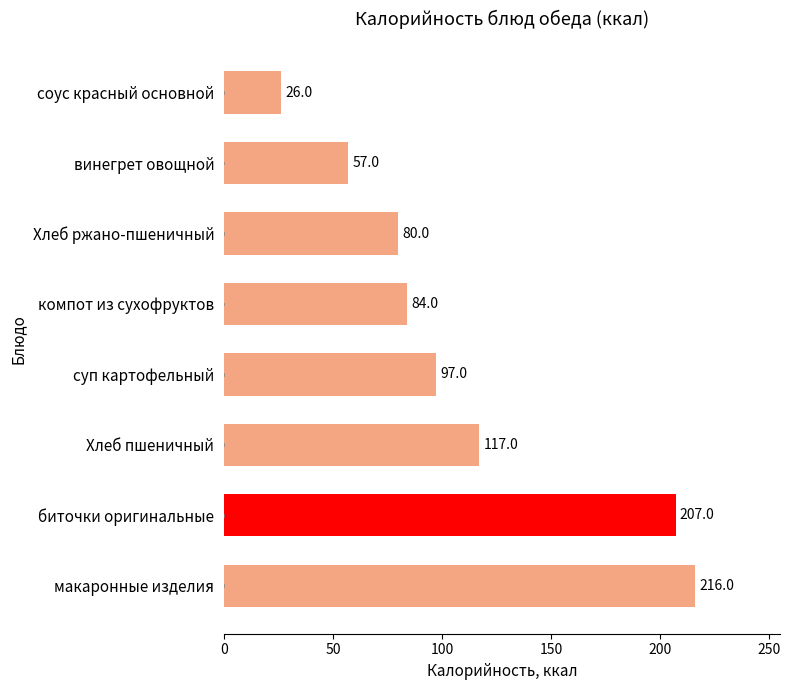

What is the sum of all values?

884.0